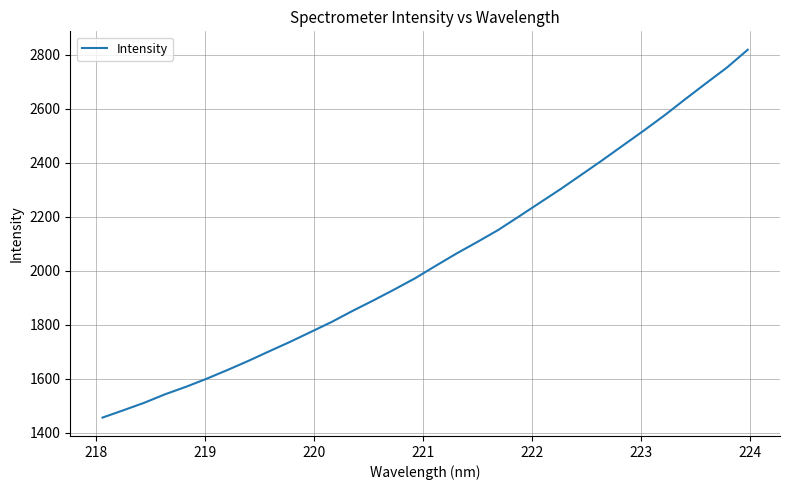

How many categories are shown in the chart?

32